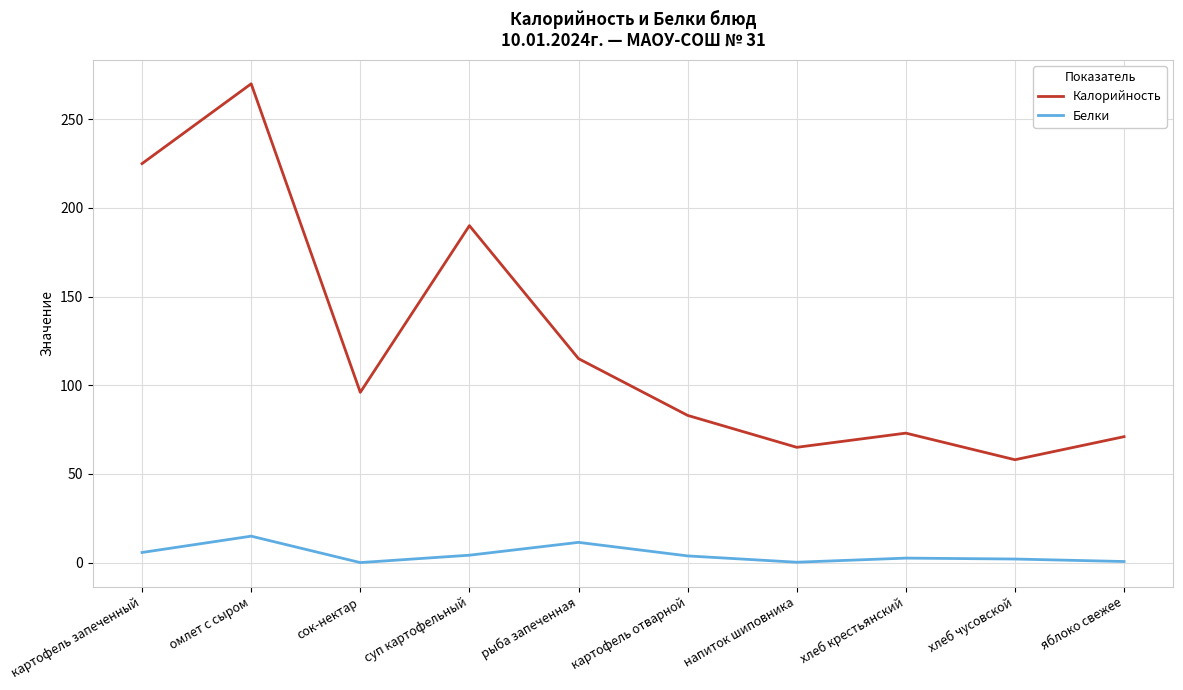

True or false: Калорийность and Белки intersect in this chart.

False